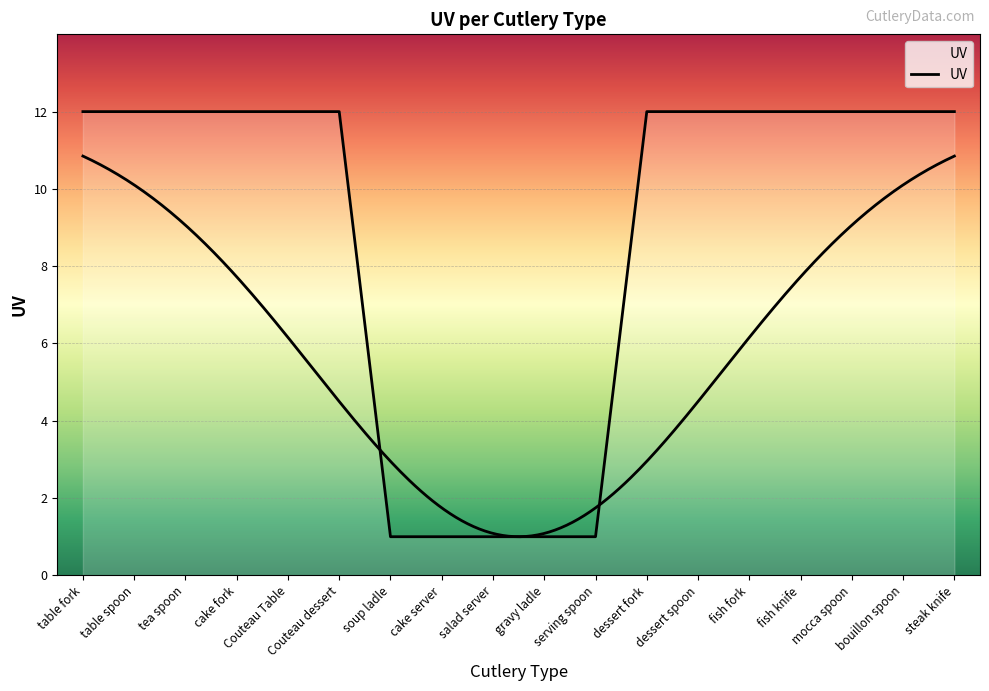

Count the values in the range 1 to 12.

18